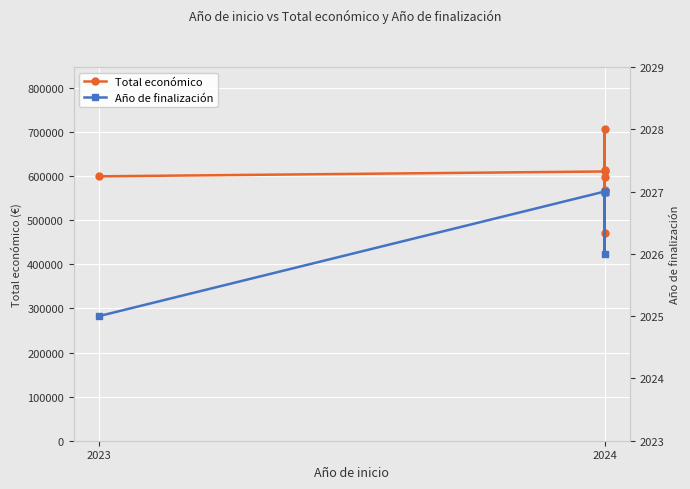

How many interior local peaks does the Total económico series have?

2